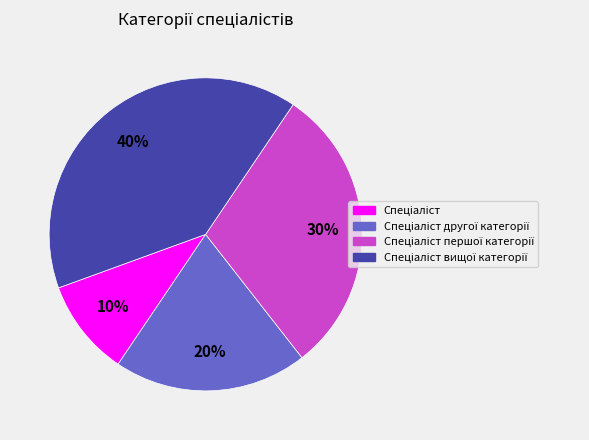

Does any single category account for the majority?

No